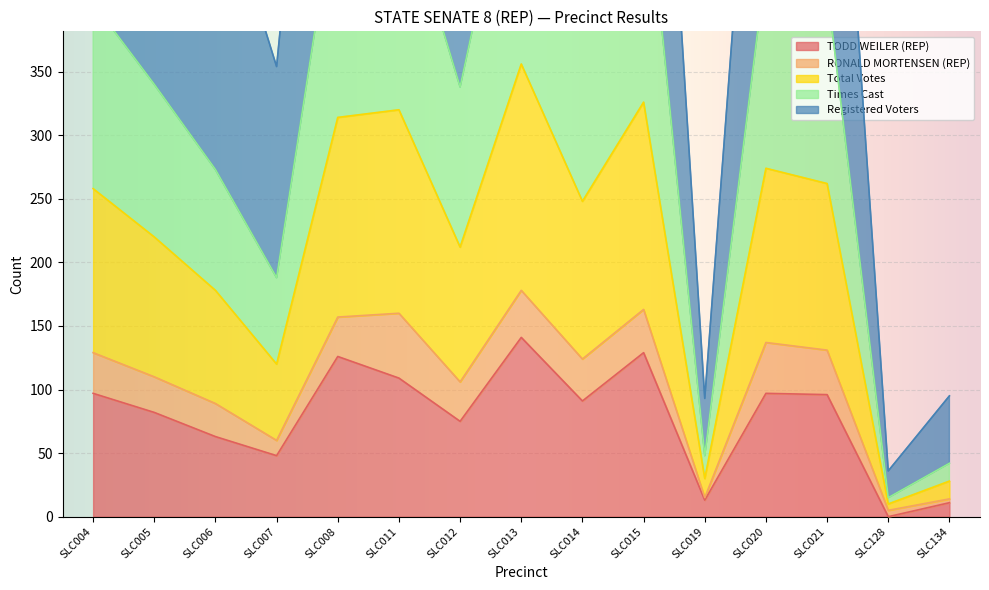

What is the greatest value displayed?

854